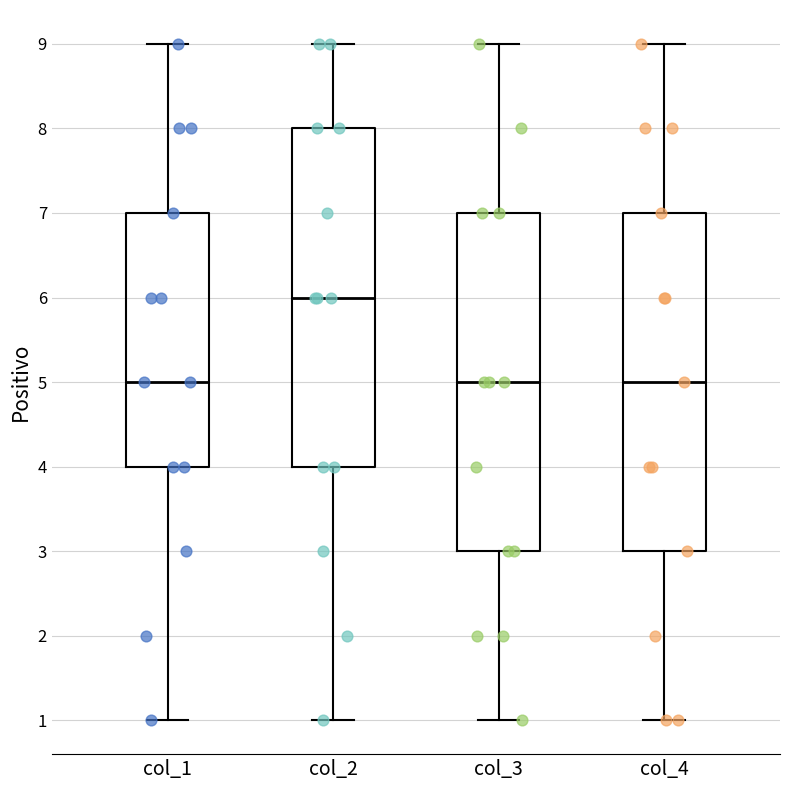

Reading left to right, read every box against the y-axis: the position of its median line, the range the box covers, and the ends of its whiskers. The values are not printed on the chart, so give them approximately, as read against the axis.

col_1: median 5, box 4 to 7, whiskers 1 to 9
col_2: median 6, box 4 to 8, whiskers 1 to 9
col_3: median 5, box 3 to 7, whiskers 1 to 9
col_4: median 5, box 3 to 7, whiskers 1 to 9